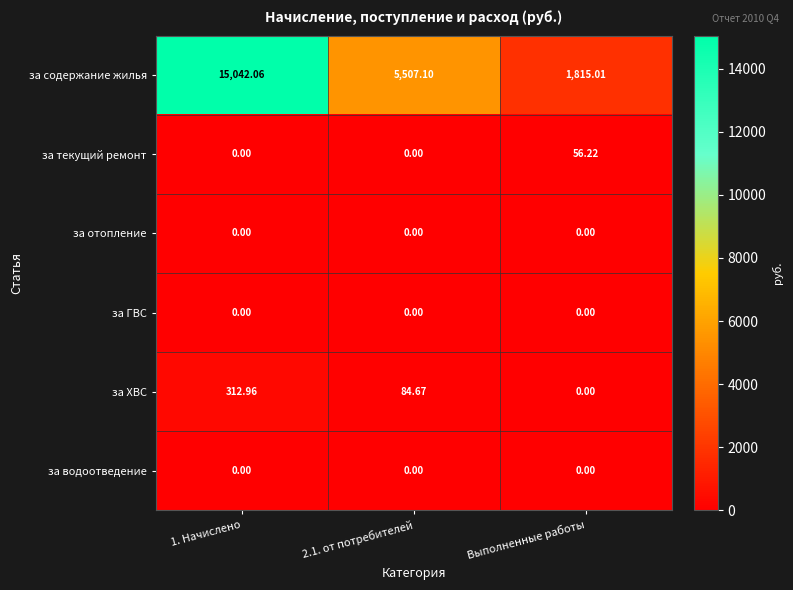

Which series has the largest total across all categories?

за содержание жилья